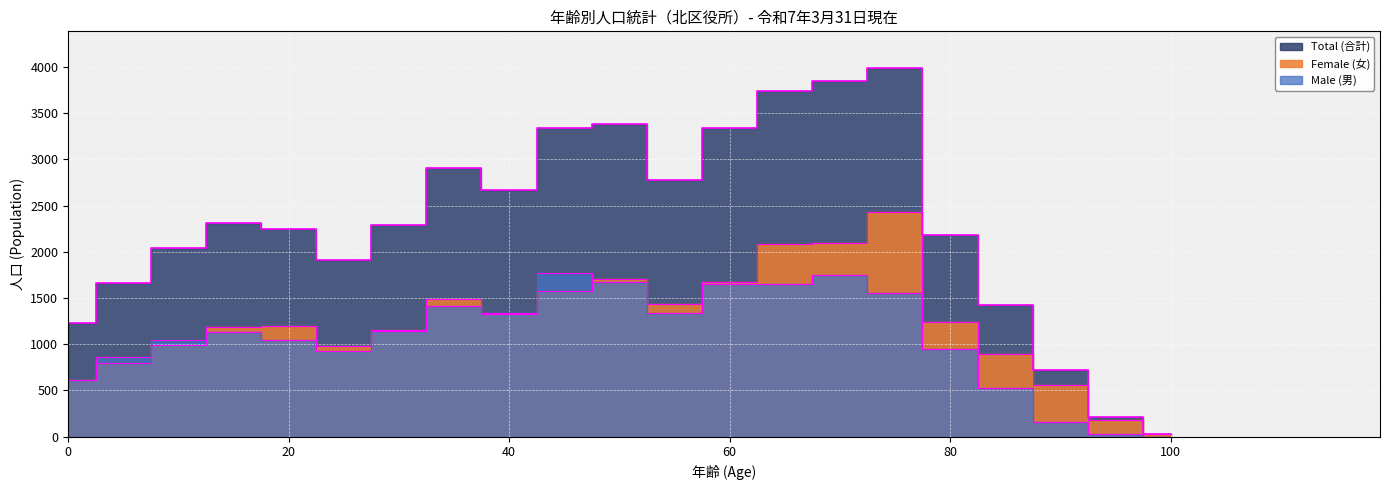

What is the value of the Male (男) point at the 20th from the left?

33